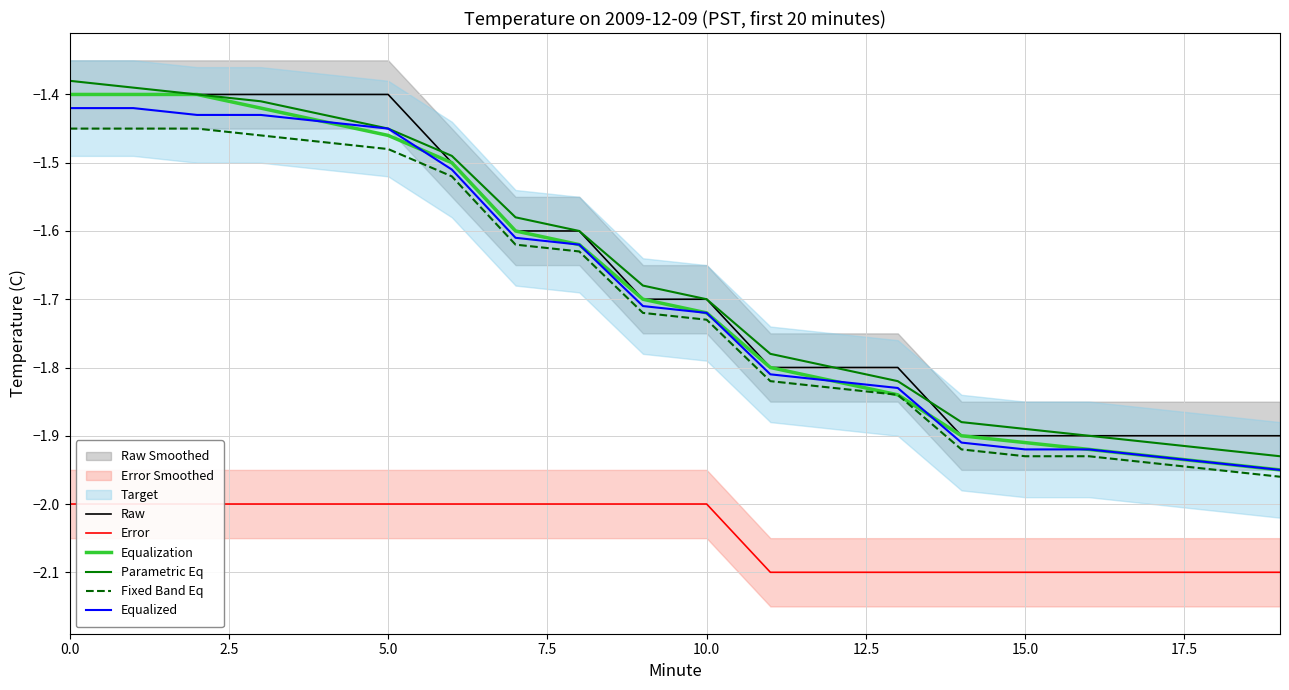

What is the label of the 9th point from the right?

11